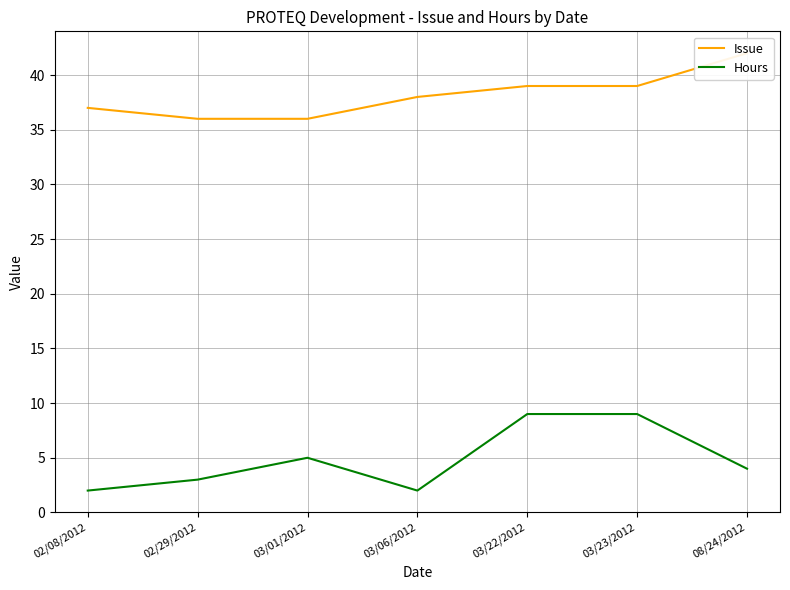

What are all the series names shown in the legend?

Issue, Hours